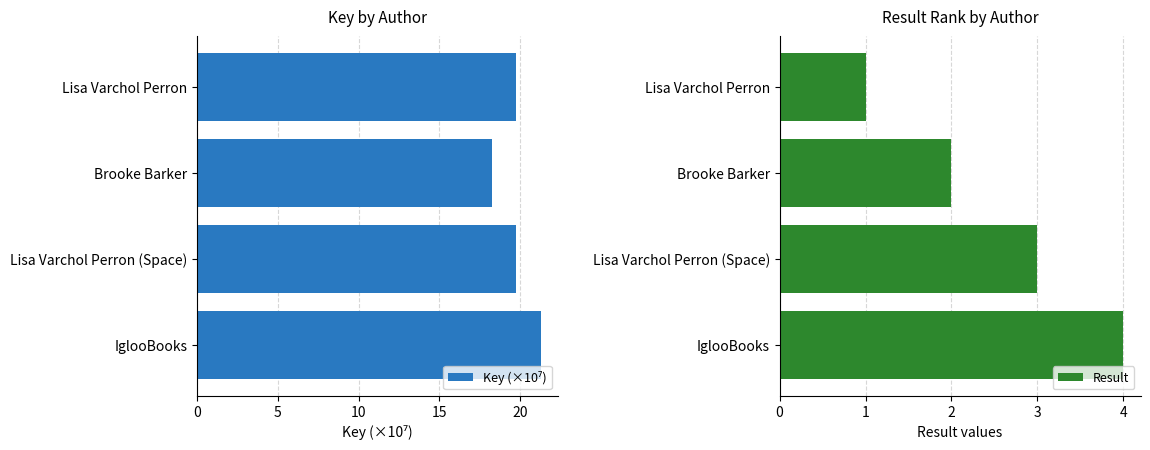

List the labels in order of Result value, smallest first.

Lisa Varchol Perron, Brooke Barker, Lisa Varchol Perron (Space), IglooBooks